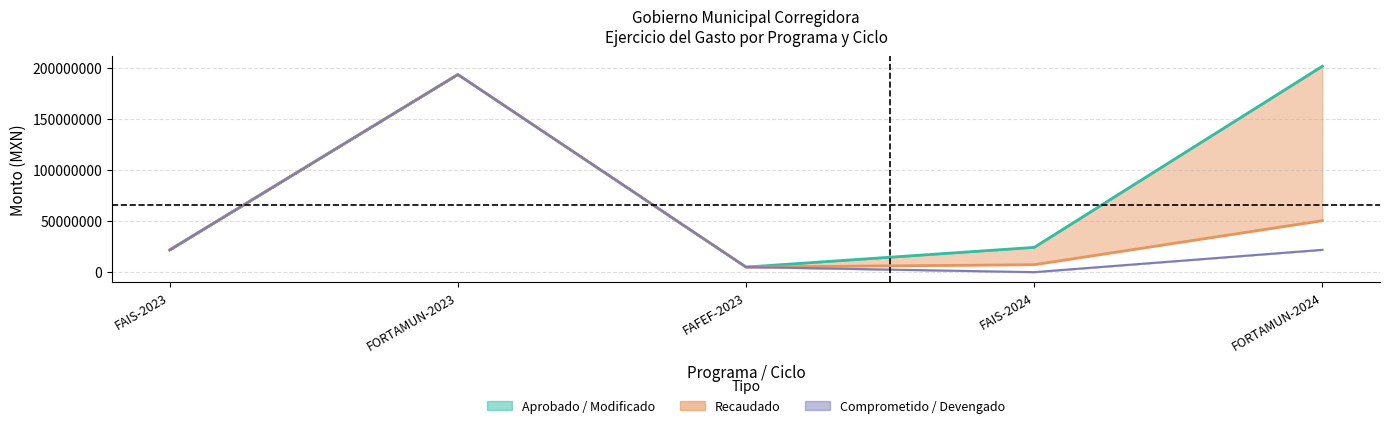

At FORTAMUN-2023, list the series in order from smallest to largest.

Comprometido / Devengado (línea), Aprobado / Modificado (línea), Recaudado